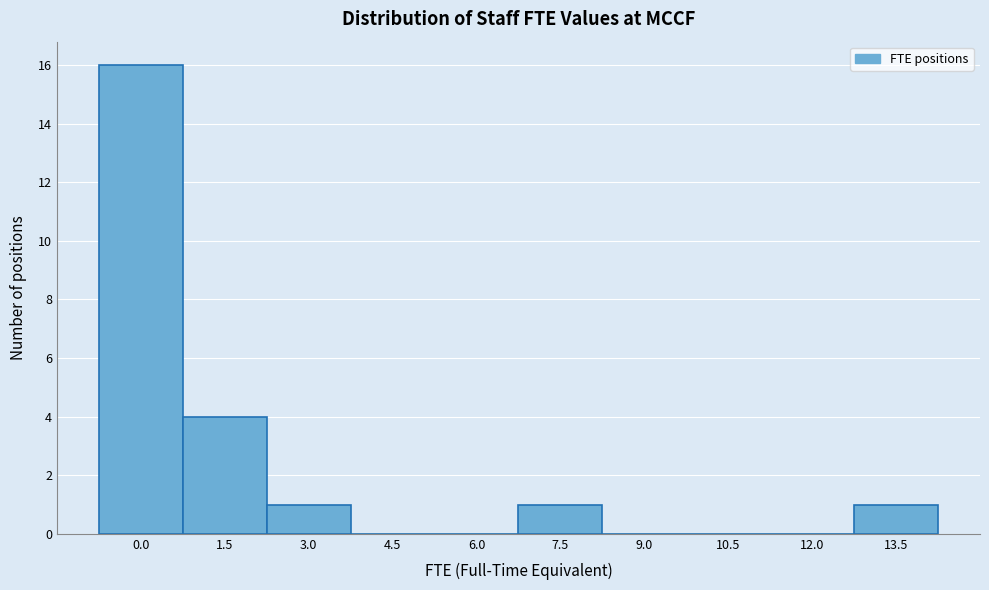

Reading left to right, what are all the values shown in this chart?

0.0=16	1.5=4	3.0=1	4.5=0	6.0=0	7.5=1	9.0=0	10.5=0	12.0=0	13.5=1